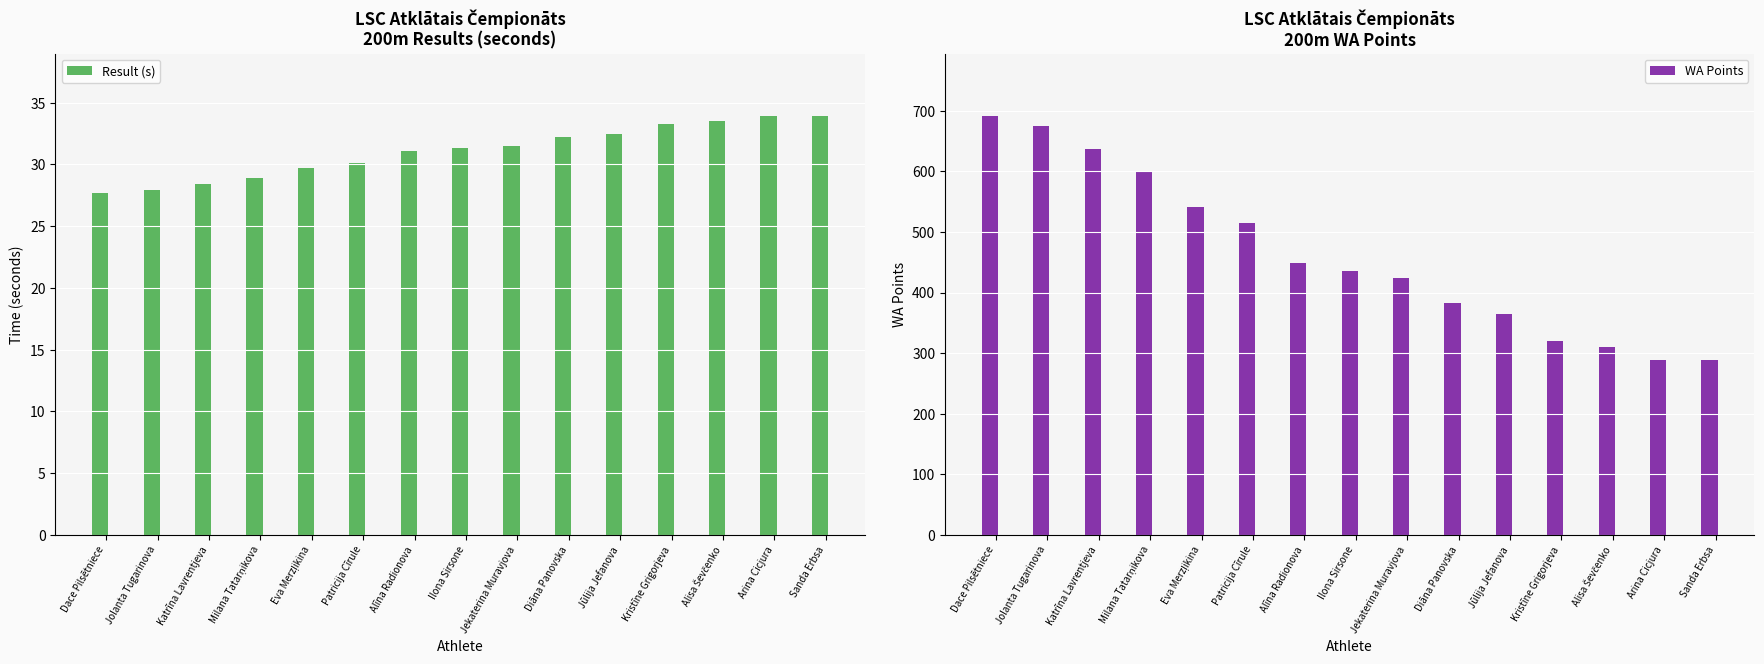

List the labels in order of WA Points value, largest first.

Dace Pilsētniece, Jolanta Tugarinova, Katrīna Lavrentjeva, Milana Tatarņikova, Eva Merzļikina, Patricija Cīrule, Alīna Radionova, Ilona Sirsone, Jekaterina Muravjova, Diāna Panovska, Jūlija Jefanova, Kristīne Grigorjeva, Alisa Ševčenko, Arina Cicjura, Sanda Erbsa